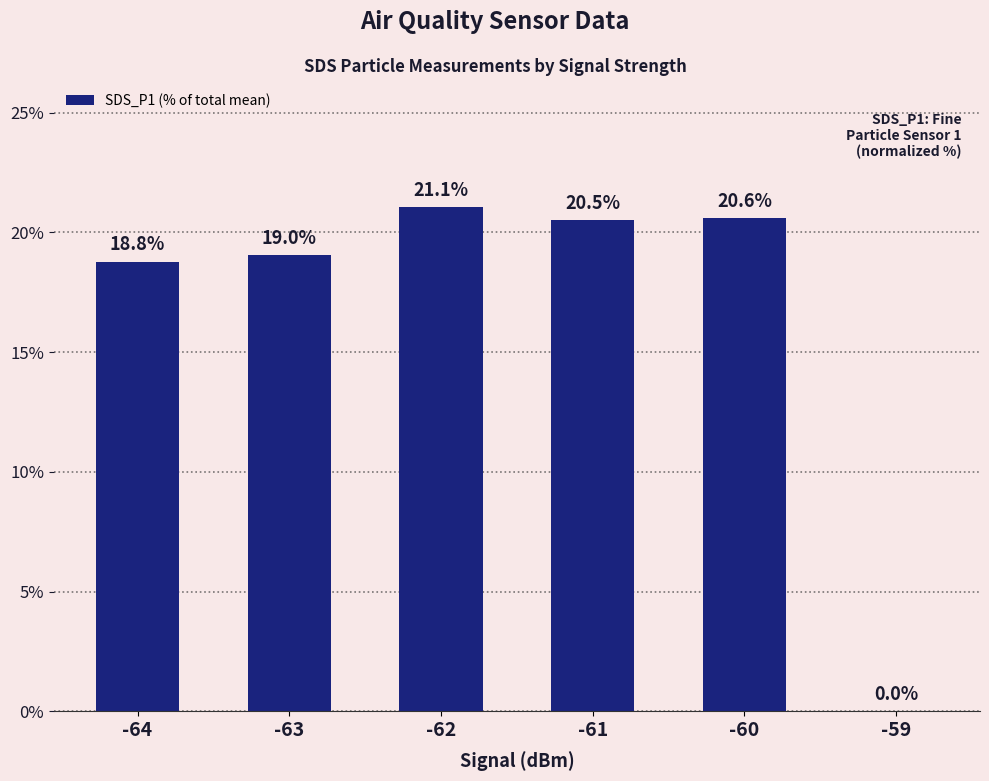

Where does the data first go above 20?

-62